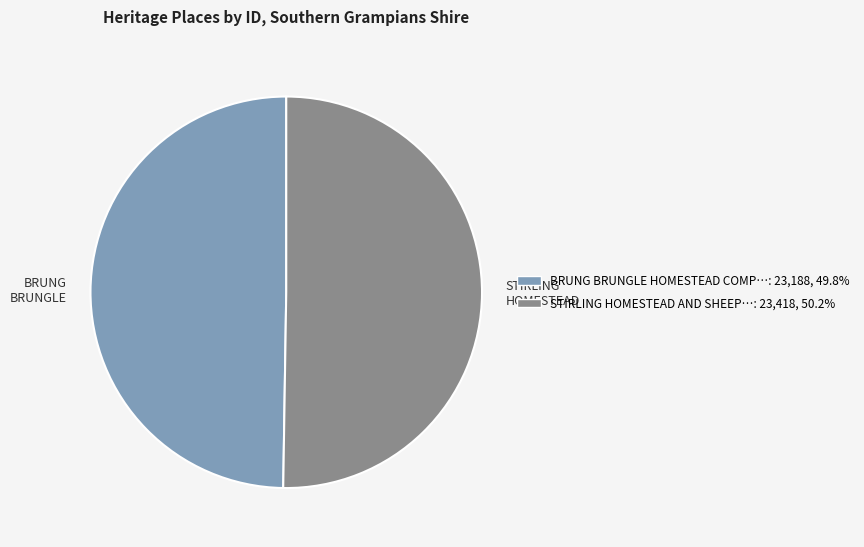

Do STIRLING HOMESTEAD and BRUNG BRUNGLE together represent more than half of the pie?

Yes